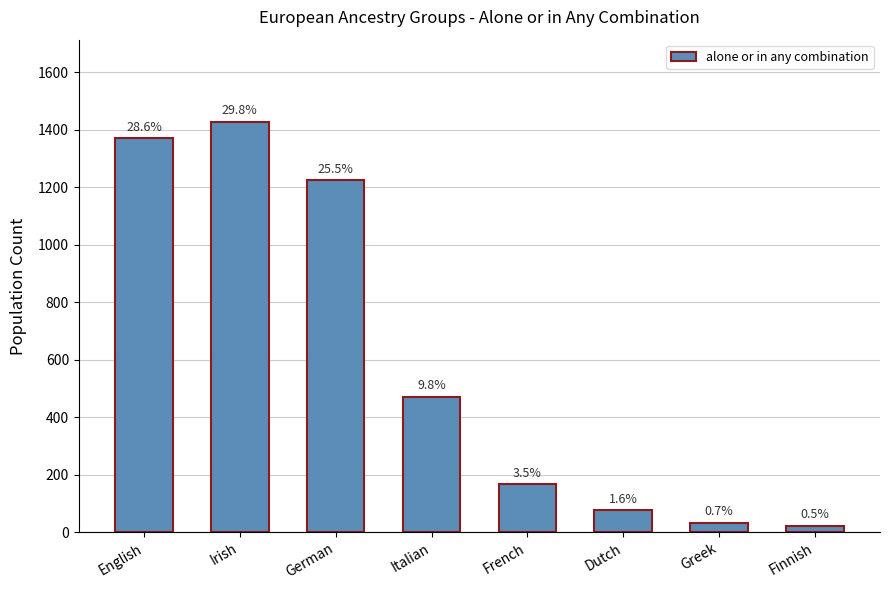

Approximately how many times larger is the value at Italian compared to Finnish?

20.5